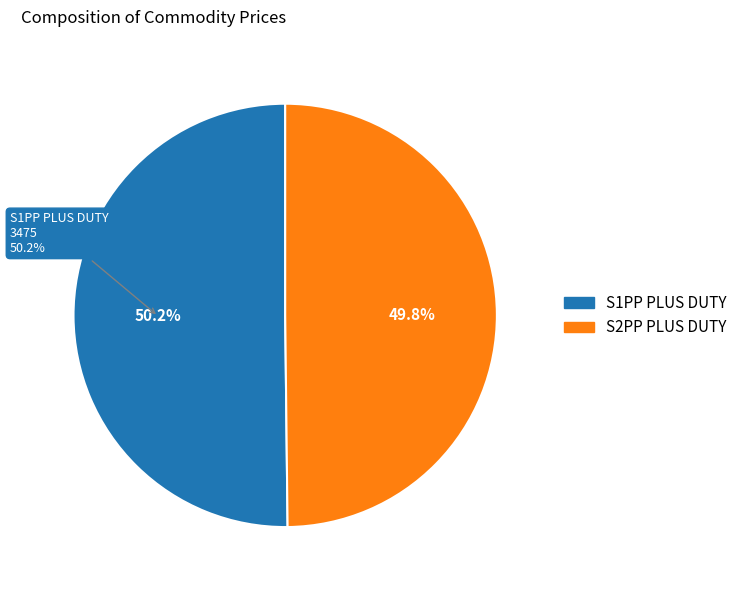

Do S1PP PLUS DUTY and S2PP PLUS DUTY together represent more than half of the pie?

Yes